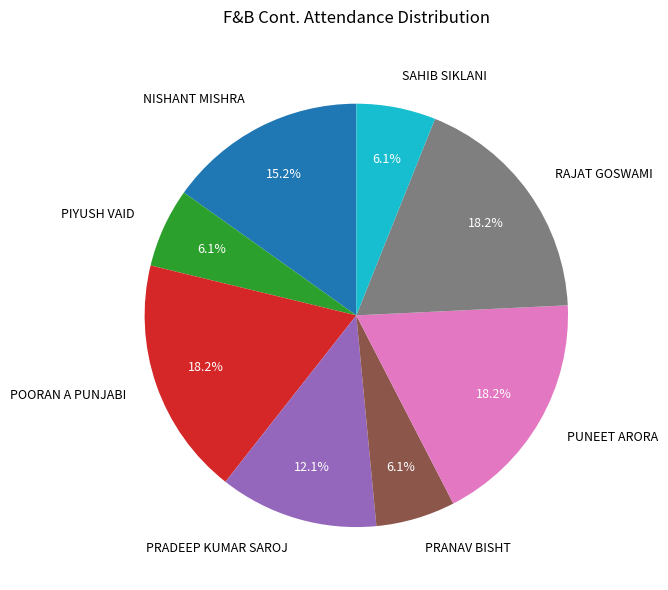

Approximately how many times larger is the value at PRANAV BISHT compared to SAHIB SIKLANI?

1.0